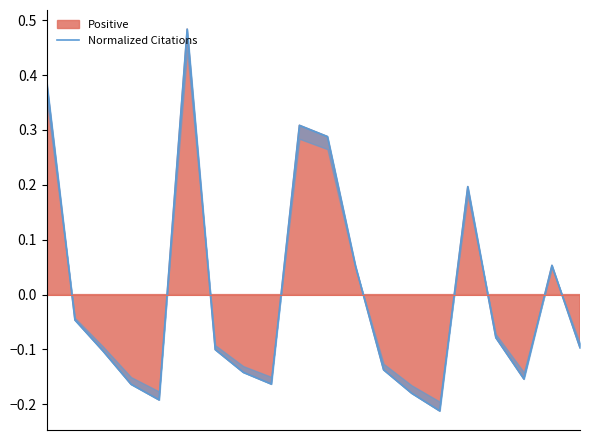

True or false: there are more than 2 points higher than both neighbors.

True